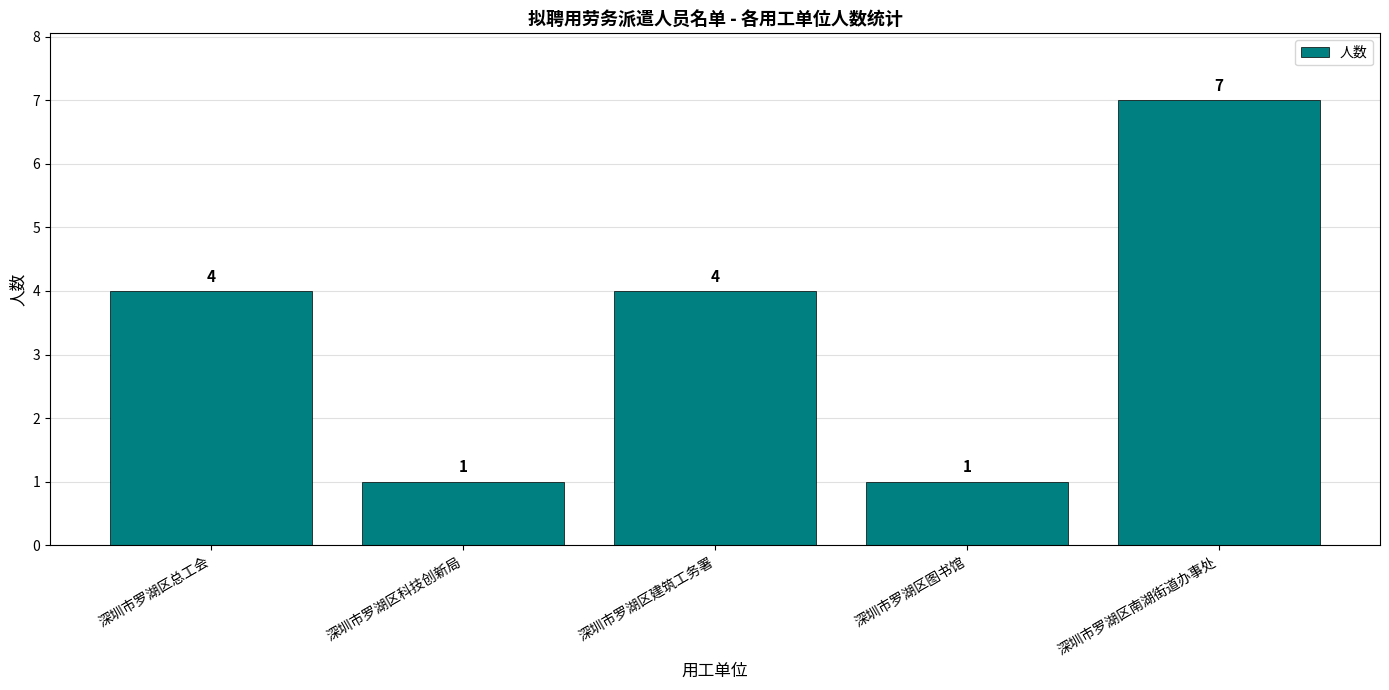

Does the chart contain stacked bars?

No